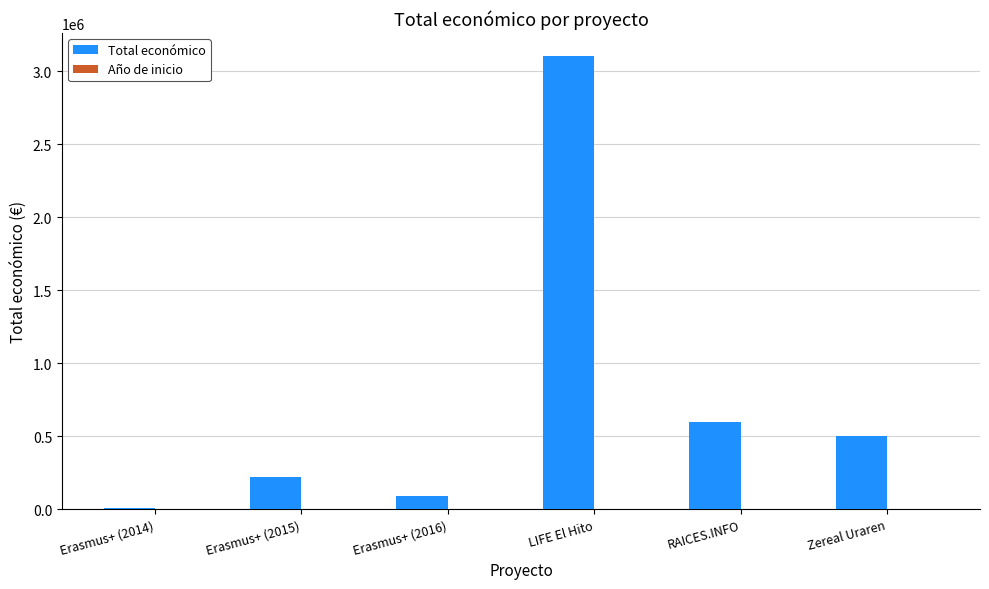

What is the approximate value of Total económico at Erasmus+ (2016), to the nearest 50?

90100